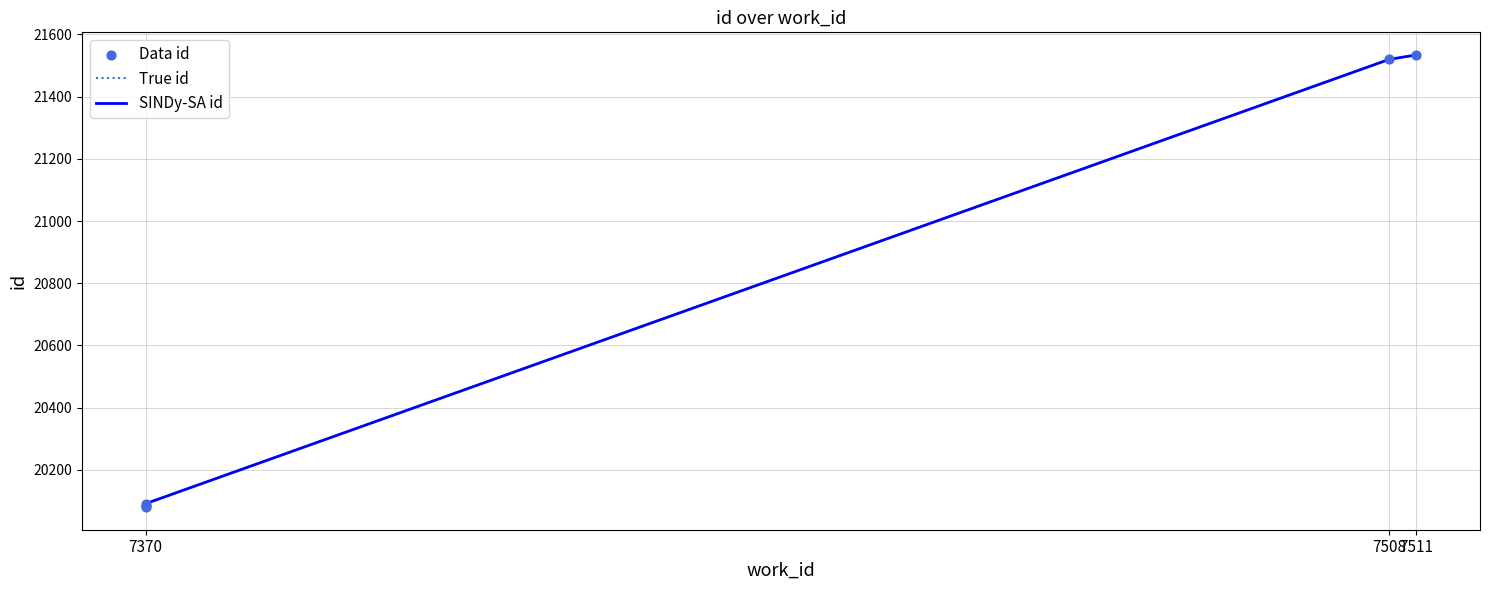

What are all the series names shown in the legend?

True id, SINDy-SA id, Data id